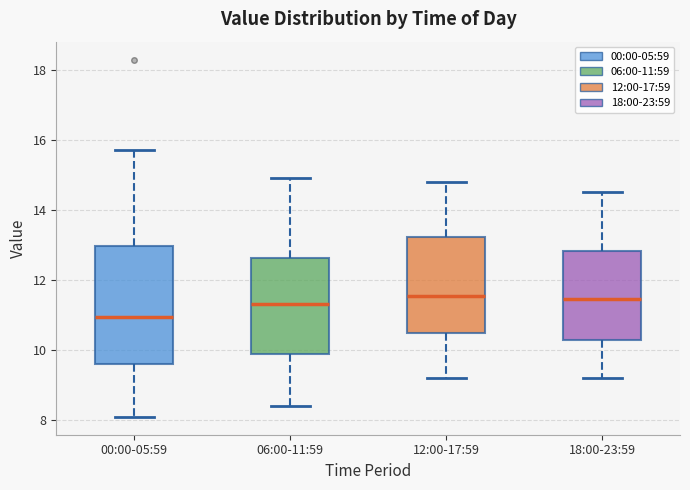

Reading left to right, transcribe this box plot: for each box, give where its median line is, the range the box spans, and where its two whiskers end, as read against the y-axis. The values are not printed on the chart, so give them approximately, as read against the axis.

00:00-05:59: median 11.0, box 9.6 to 13.0, whiskers 8.0 to 15.8
06:00-11:59: median 11.4, box 9.8 to 12.6, whiskers 8.4 to 15.0
12:00-17:59: median 11.6, box 10.4 to 13.2, whiskers 9.2 to 14.8
18:00-23:59: median 11.4, box 10.2 to 12.8, whiskers 9.2 to 14.6